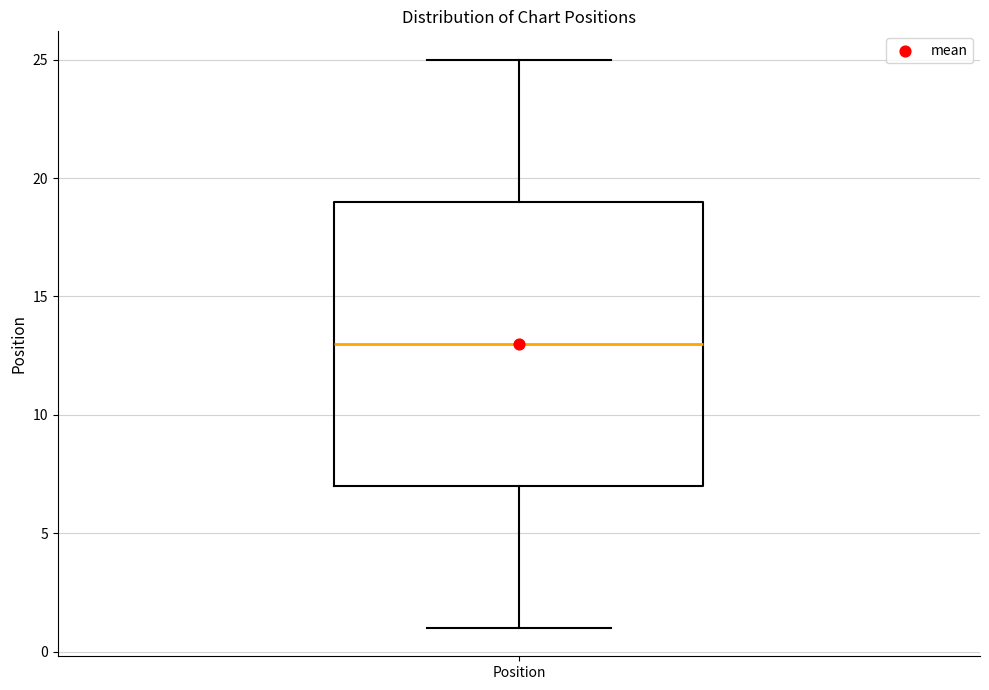

Where does the upper whisker of the box for Position end on the y-axis? The values are not printed on the chart, so give them approximately, as read against the axis.

25